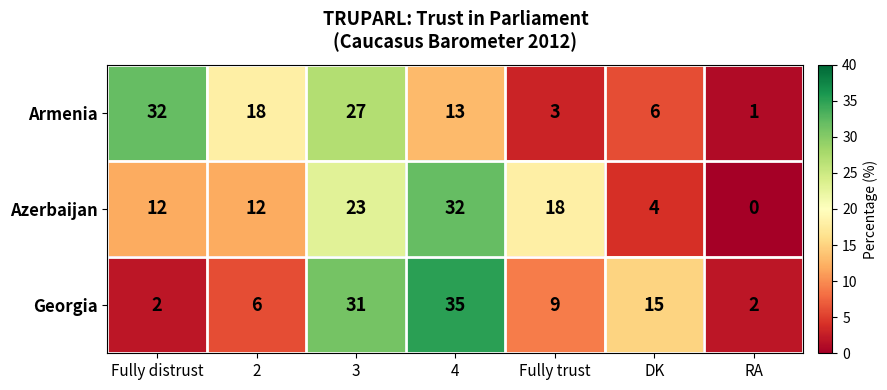

Which series has the largest total across all categories?

Azerbaijan